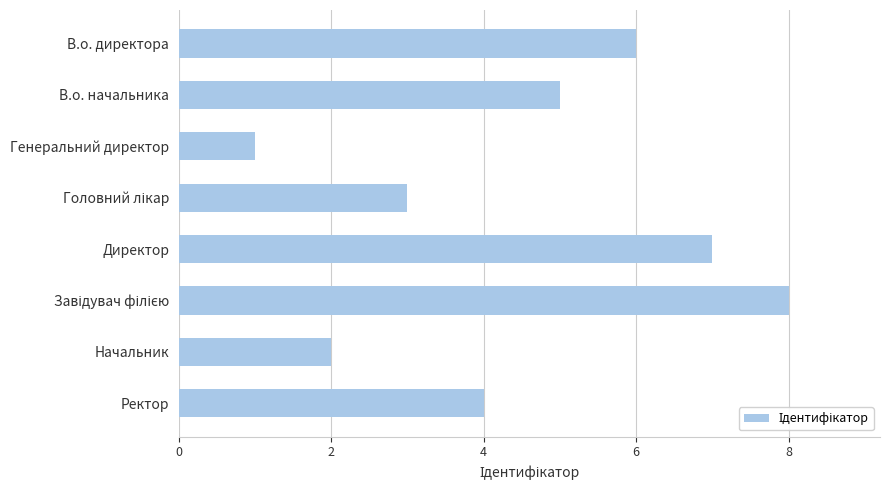

What position from the top is Директор?

5